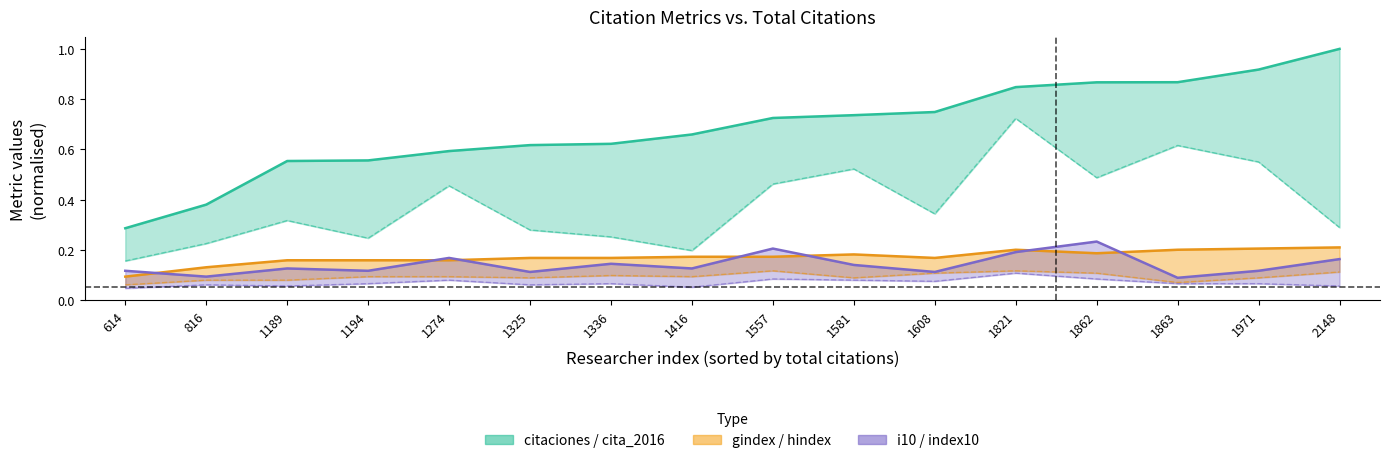

True or false: hindex has a value of 0.1 at 1336.

True